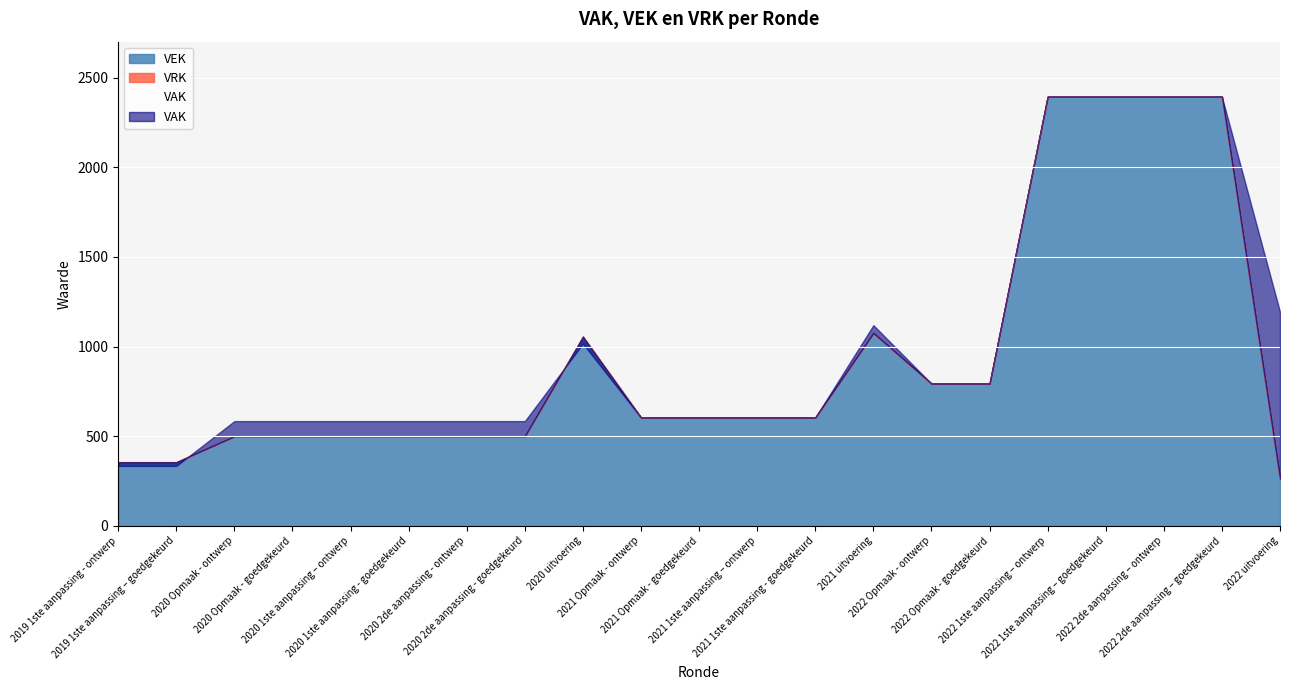

What is the total value across all series at 2022 2de aanpassing – goedgekeurd?

2393